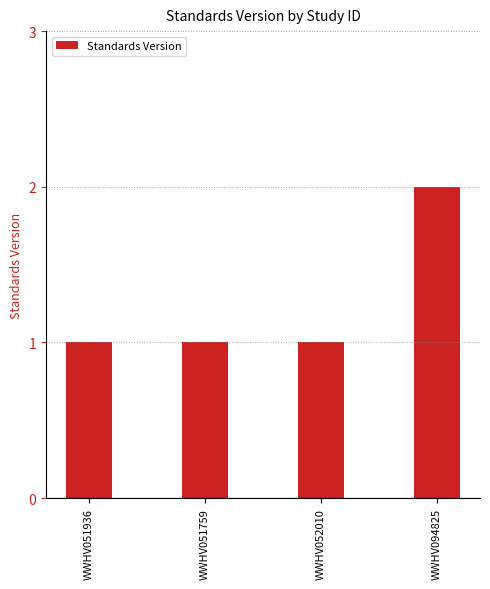

What is the change in value from WWHV051936 to WWHV094825?

+1